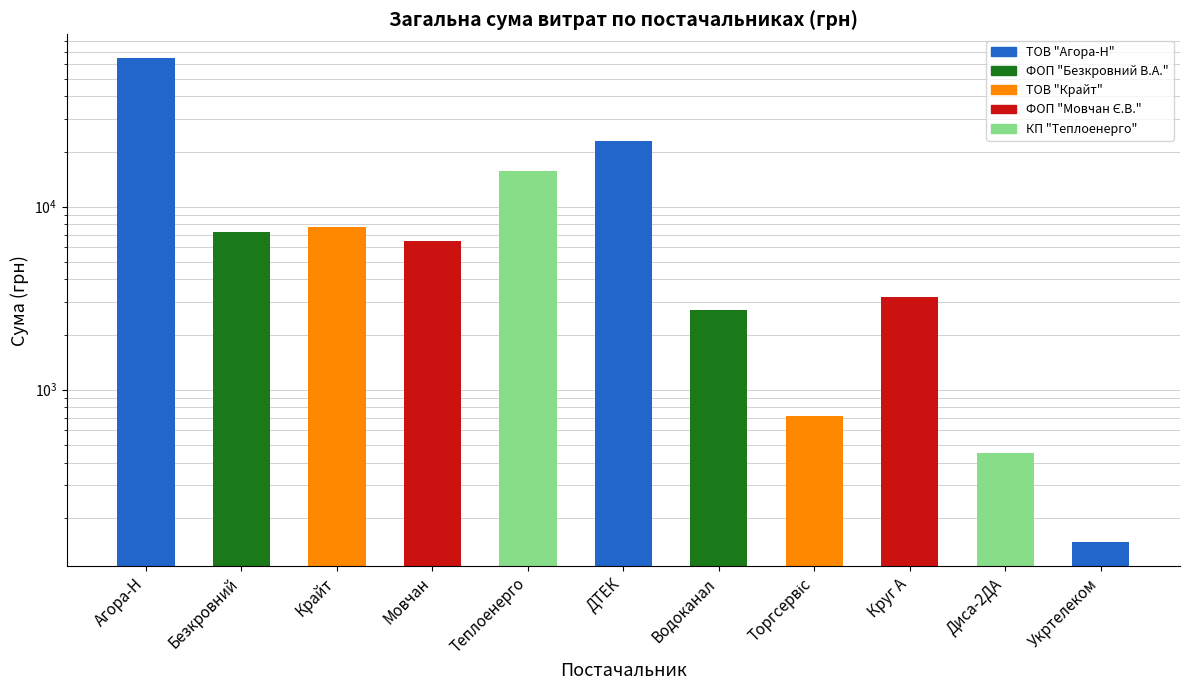

Between Теплоенерго and Крайт, which is larger?

Теплоенерго